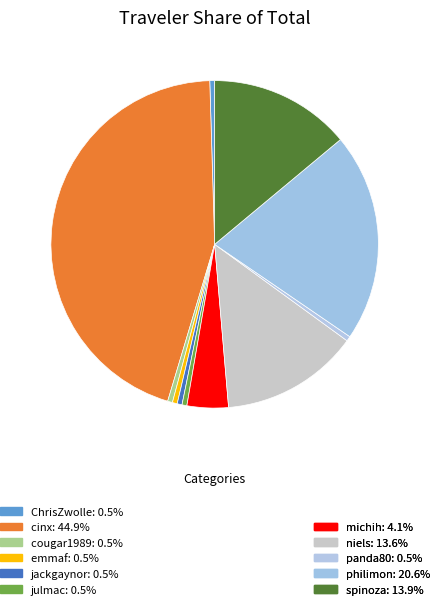

To the nearest percent, what is the difference between the largest and smallest slice percentages?

44%